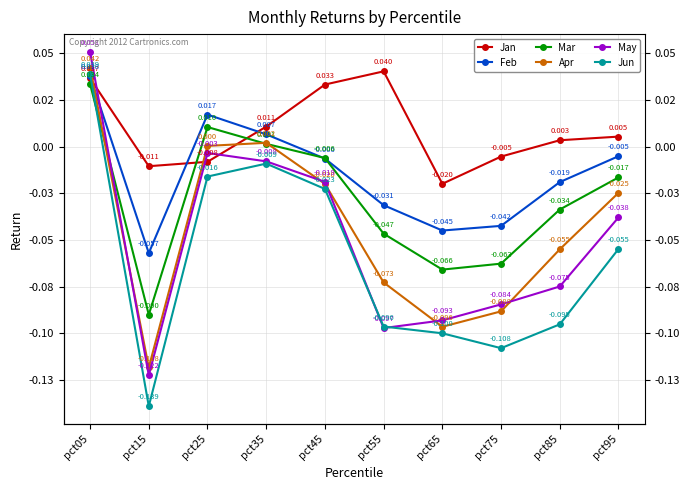

Reading left to right, what are all the values shown in this chart?

Jan: 0.0	-0.0	-0.0	0.0	0.0	0.0	-0.0	-0.0	0.0	0.0
Feb: 0.0	-0.1	0.0	0.0	-0.0	-0.0	-0.0	-0.0	-0.0	-0.0
Mar: 0.0	-0.1	0.0	0.0	-0.0	-0.0	-0.1	-0.1	-0.0	-0.0
Apr: 0.0	-0.1	0.0	0.0	-0.0	-0.1	-0.1	-0.1	-0.1	-0.0
May: 0.1	-0.1	-0.0	-0.0	-0.0	-0.1	-0.1	-0.1	-0.1	-0.0
Jun: 0.0	-0.1	-0.0	-0.0	-0.0	-0.1	-0.1	-0.1	-0.1	-0.1